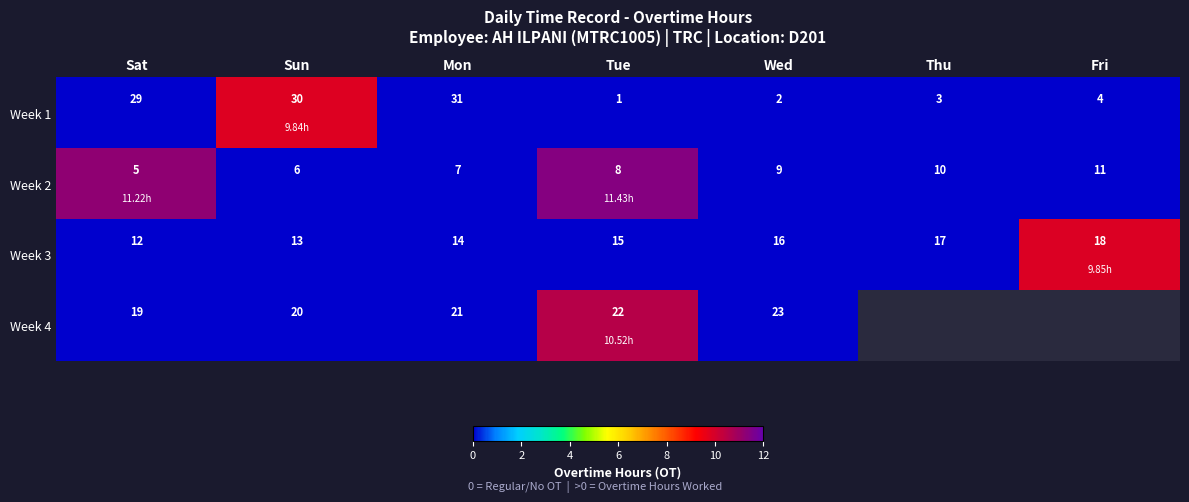

What is the spread (max minus min) of values at Sat?

24